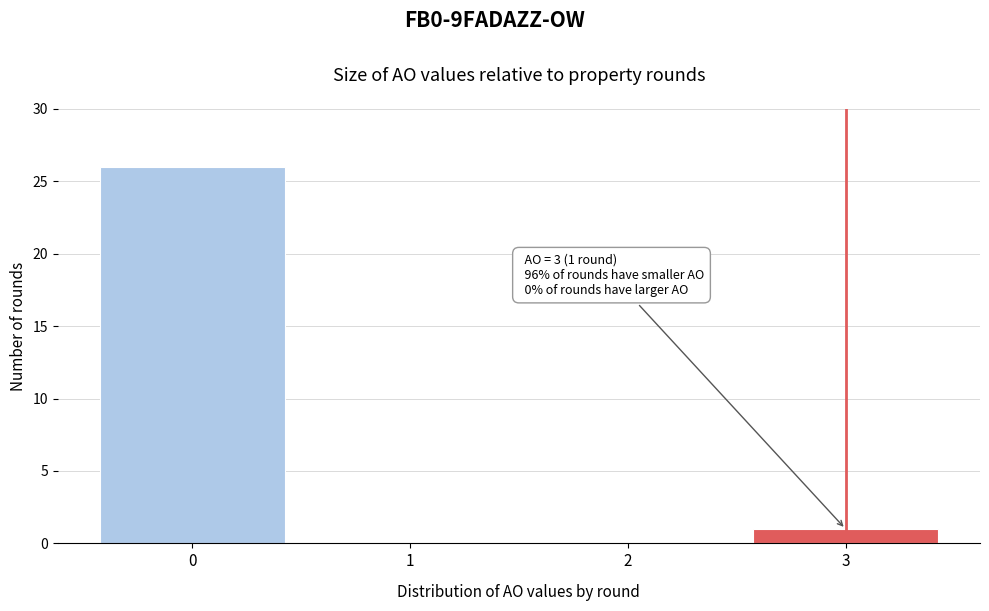

Reading left to right, list all the values displayed in this chart.

0=26	1=0	2=0	3=1